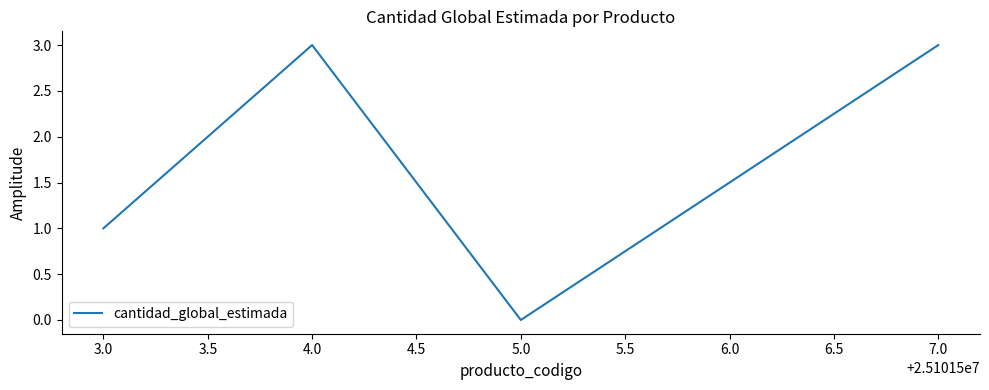

What position from the right is 7.0?

1